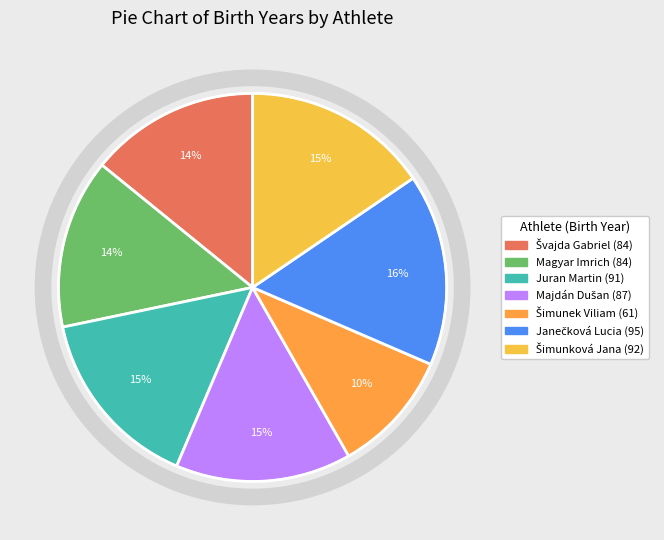

The Magyar Imrich slice represents 14% of the pie. True or false?

True